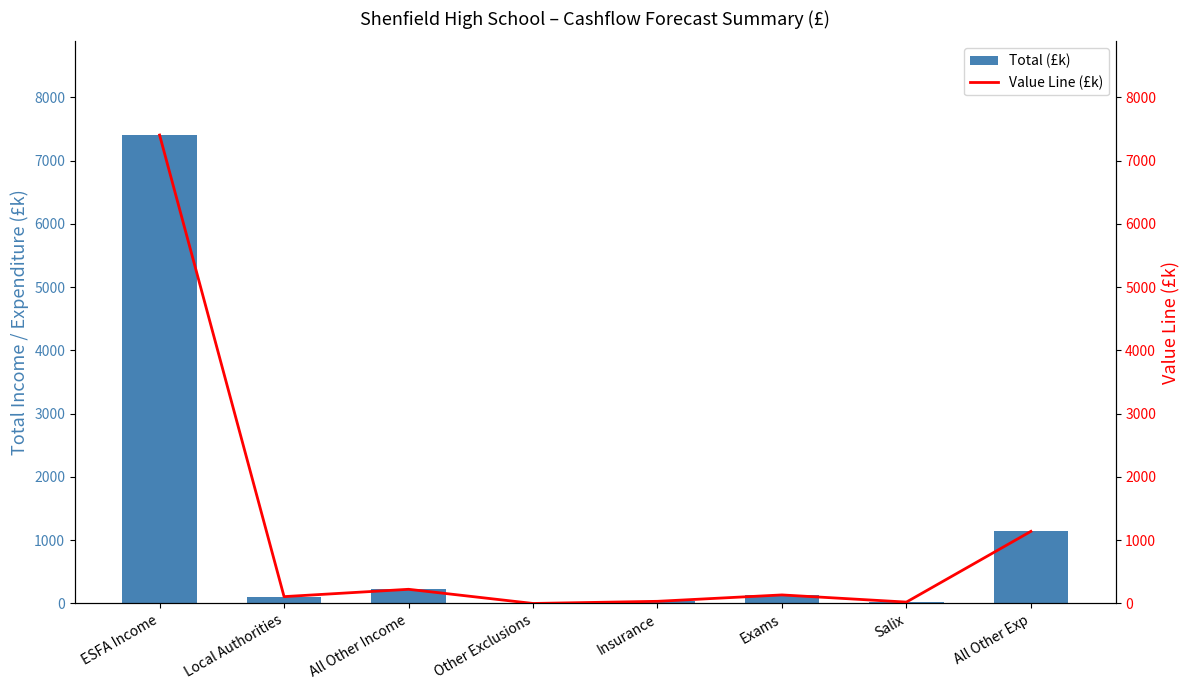

What is the approximate value of Value Line (£k) at All Other Income?

224.1